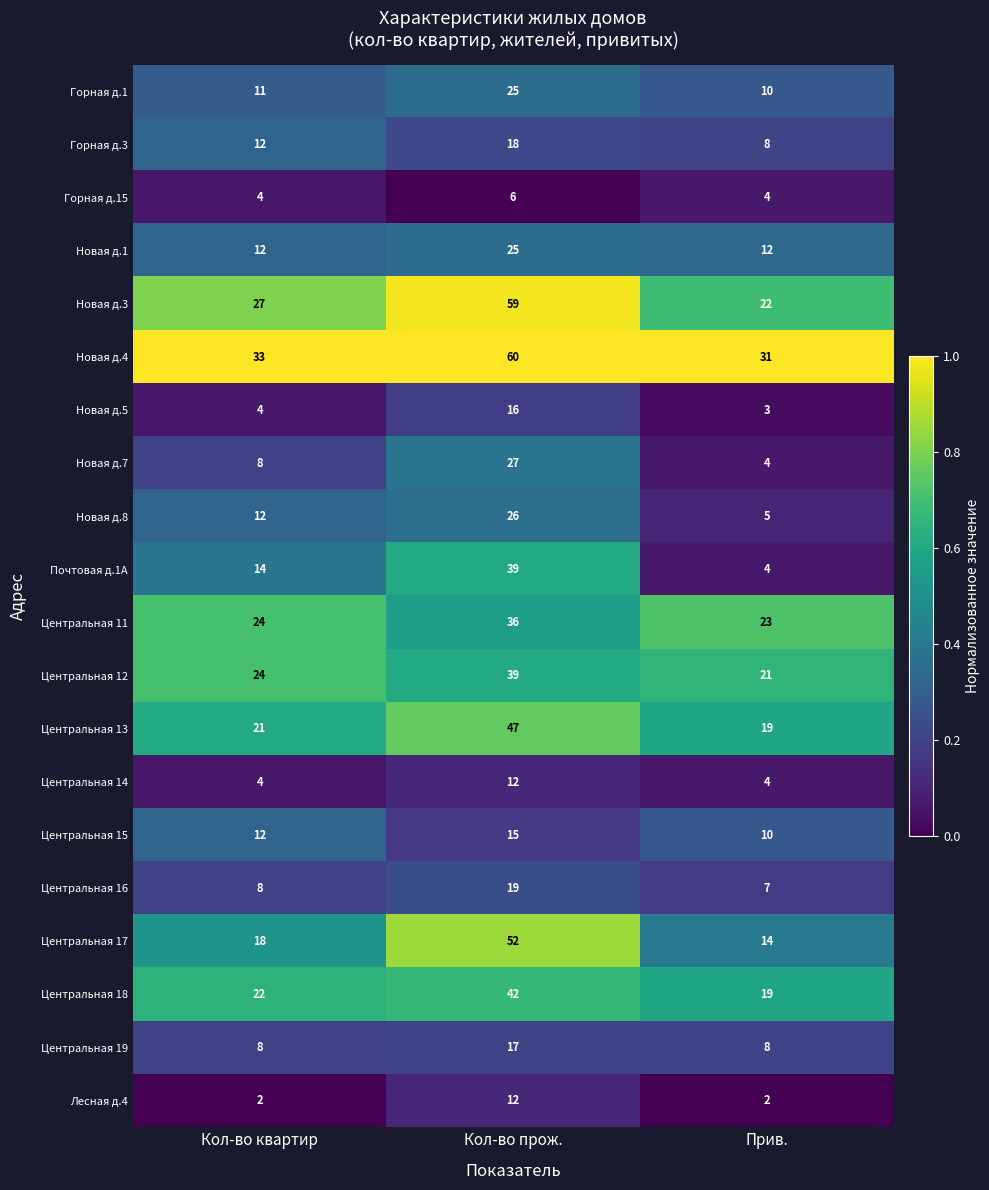

Which series has the largest total across all categories?

Новая д.4